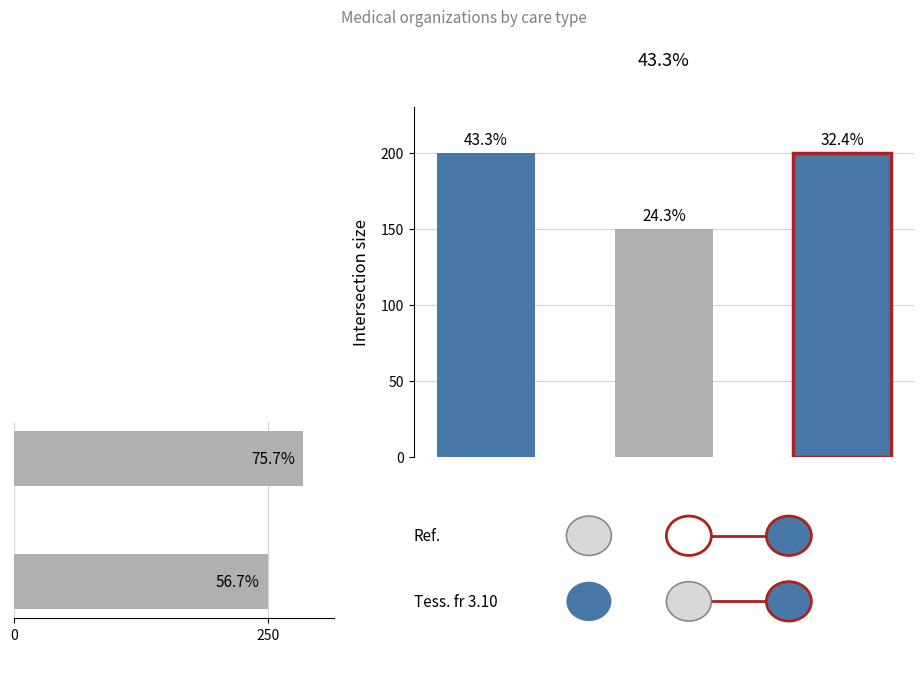

Where is the data nearest to the value 267?

250